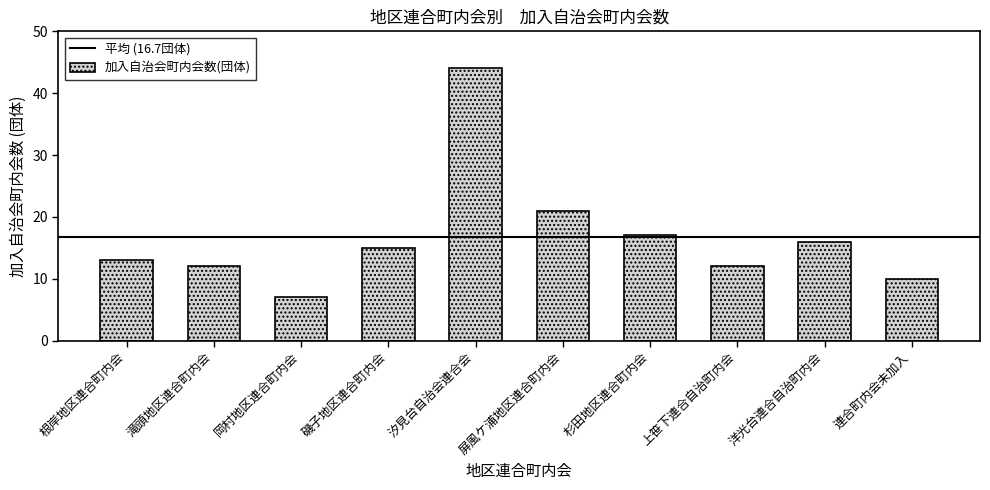

Is it true that the value at 磯子地区連合町内会 is 15?

True